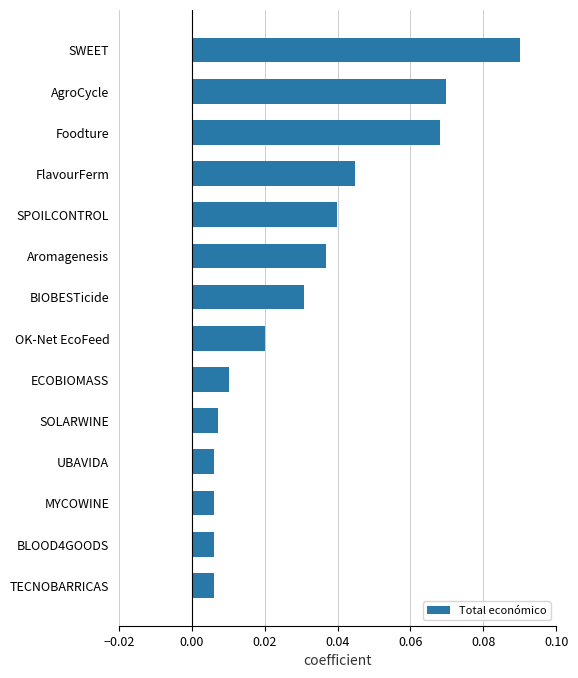

The chart shows a value of 0.1 at FlavourFerm. True or false?

False